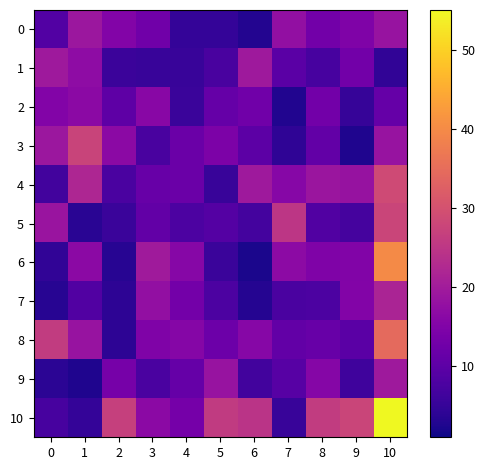

Reading left to right, what are all the values shown in this chart?

0: 0=8.7	1=19.1	2=15.2	3=12.8	4=4.8	5=4.8	6=3.0	7=17.6	8=12.8	9=14.7	10=18.4
1: 0=19.5	1=17.0	2=5.8	3=5.3	4=5.3	5=7.5	6=19.4	7=9.8	8=7.2	9=13.0	10=4.5
2: 0=15.3	1=16.6	2=10.2	3=16.1	4=5.6	5=11.3	6=12.7	7=2.8	8=12.9	9=5.1	10=11.2
3: 0=19.1	1=27.4	2=16.6	3=7.5	4=11.8	5=14.3	6=9.9	7=4.2	8=10.9	9=2.6	10=18.4
4: 0=6.7	1=21.9	2=7.6	3=11.4	4=11.8	5=5.3	6=19.5	7=16.0	8=18.9	9=18.1	10=28.8
5: 0=18.6	1=3.6	2=5.5	3=10.8	4=7.9	5=9.0	6=6.9	7=24.9	8=8.4	9=7.1	10=27.8
6: 0=4.5	1=16.4	2=3.3	3=19.8	4=15.9	5=5.6	6=2.1	7=16.7	8=14.7	9=15.1	10=39.9
7: 0=3.3	1=8.5	2=4.1	3=17.5	4=13.2	5=8.0	6=3.1	7=7.6	8=7.9	9=15.1	10=21.5
8: 0=26.0	1=18.5	2=4.2	3=14.8	4=15.7	5=12.1	6=15.9	7=10.9	8=11.4	9=9.7	10=34.5
9: 0=3.9	1=2.6	2=13.5	3=7.7	4=11.2	5=18.3	6=6.5	7=9.4	8=15.6	9=6.1	10=19.4
10: 0=7.2	1=4.9	2=26.7	3=16.5	4=13.4	5=25.7	6=24.5	7=5.4	8=26.1	9=27.7	10=55.0